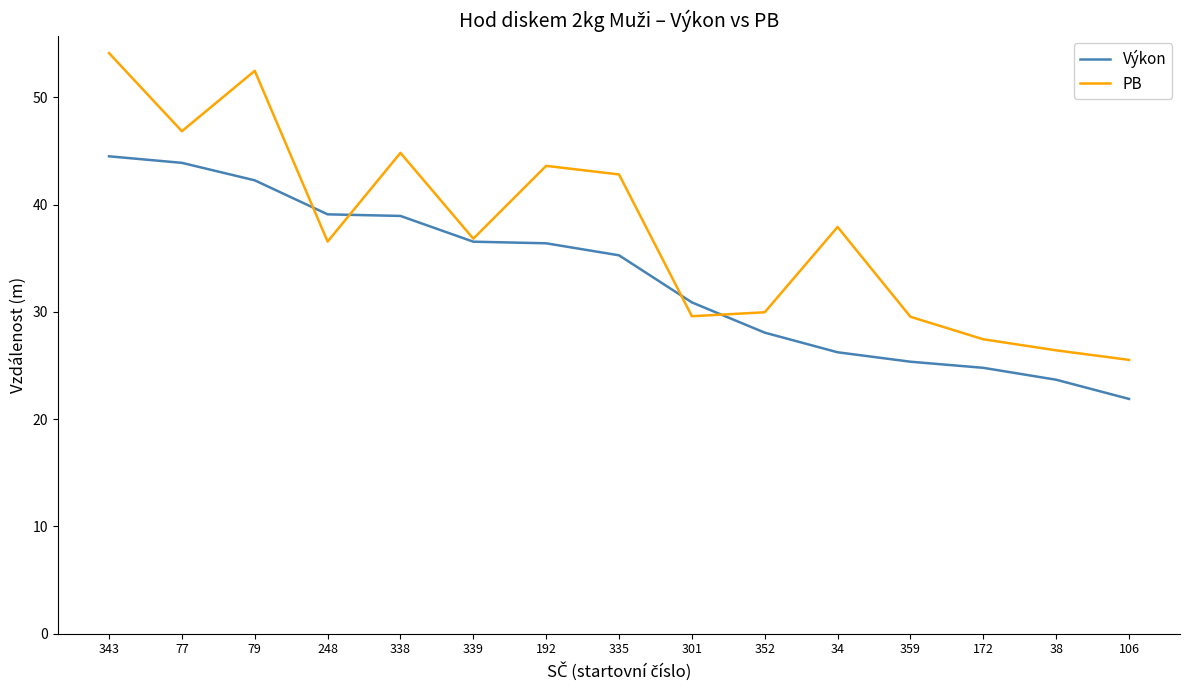

Which series has the largest total across all categories?

PB